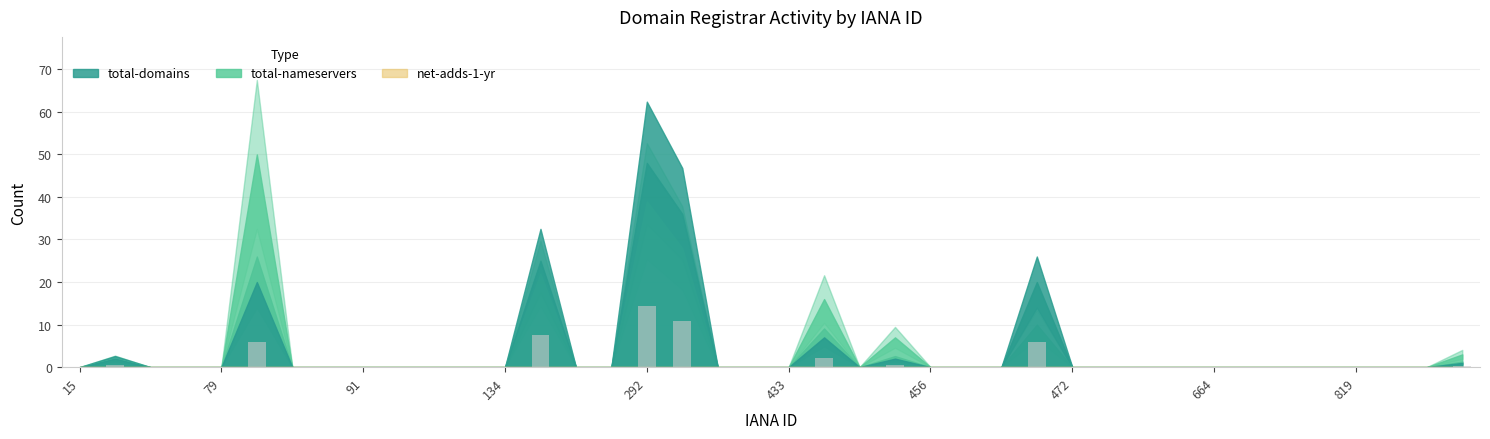

What is the greatest value displayed?

14.4